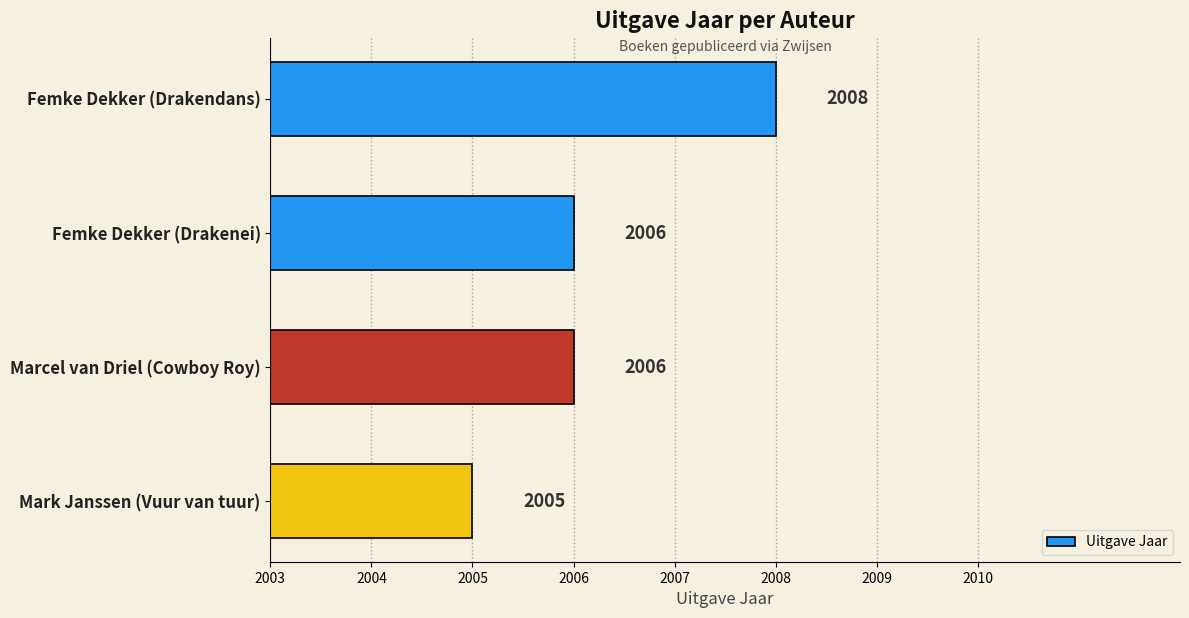

Which has a higher value, Femke Dekker (Drakendans) or Marcel van Driel (Cowboy Roy)?

Femke Dekker (Drakendans)